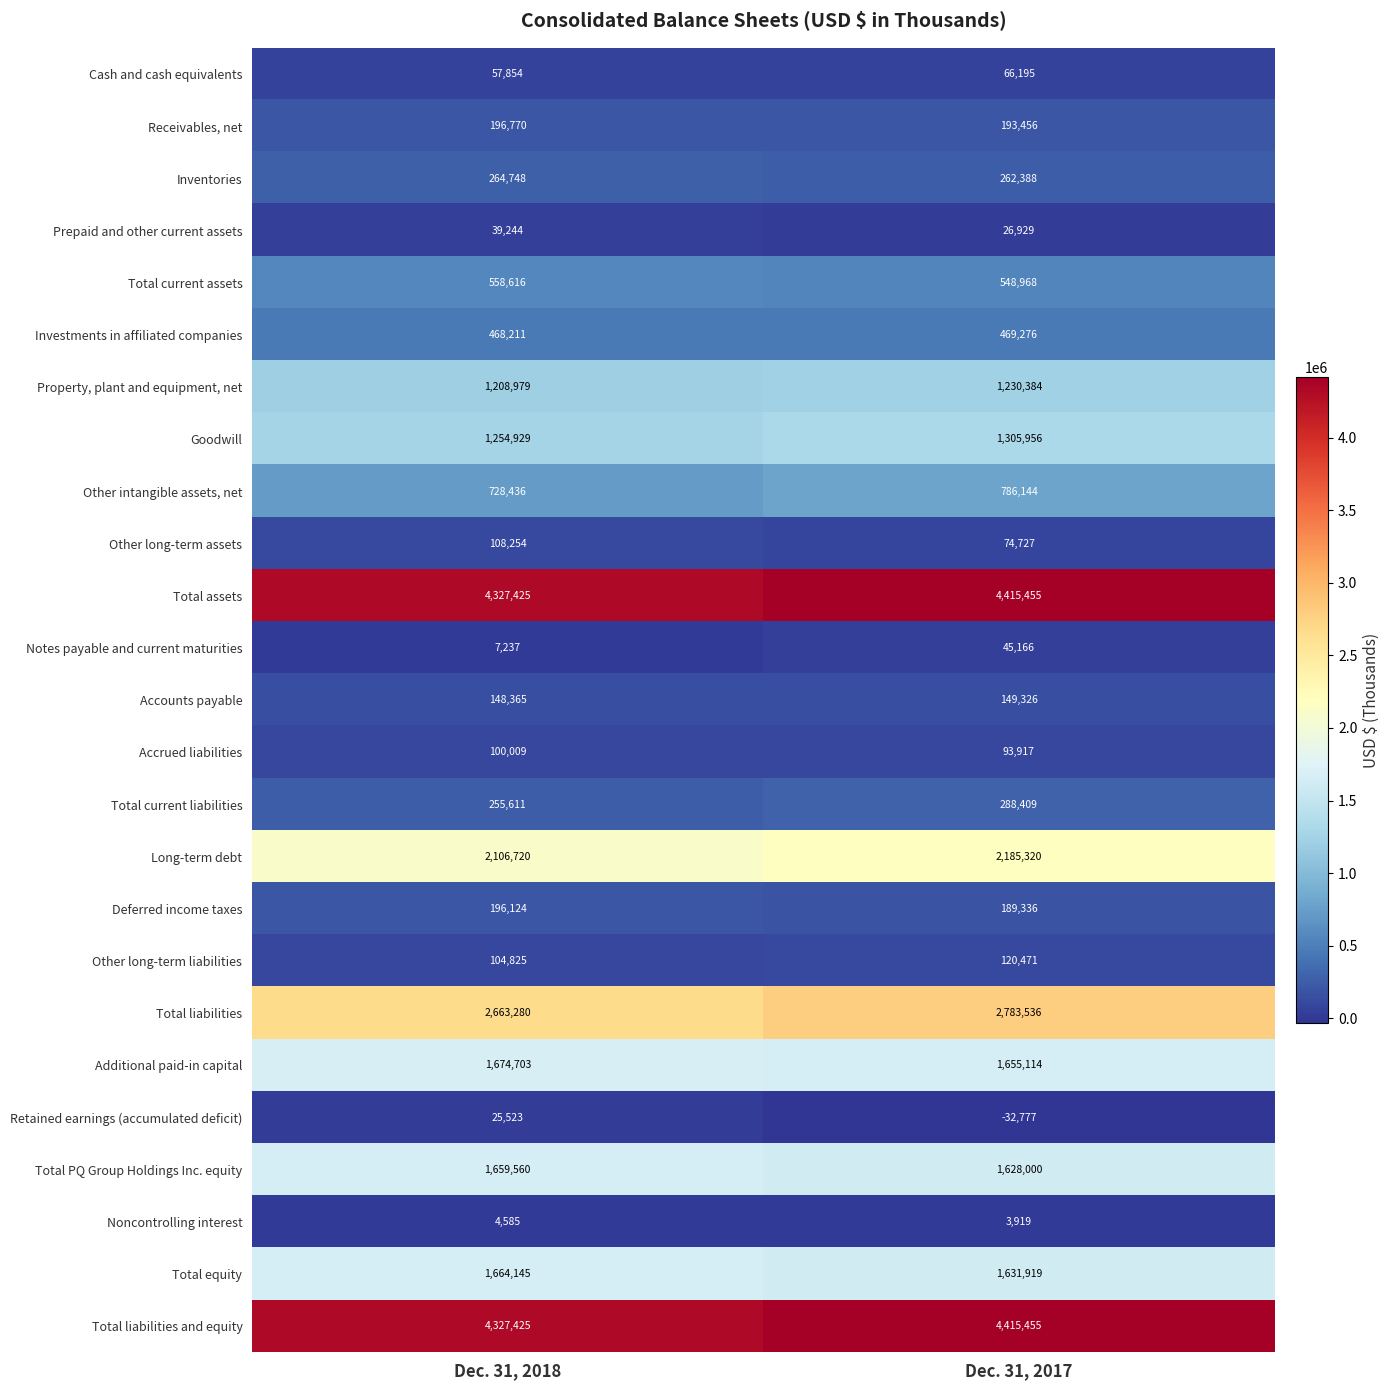

What is the approximate value of Prepaid and other current assets at Dec. 31, 2018, to the nearest 10?

39240